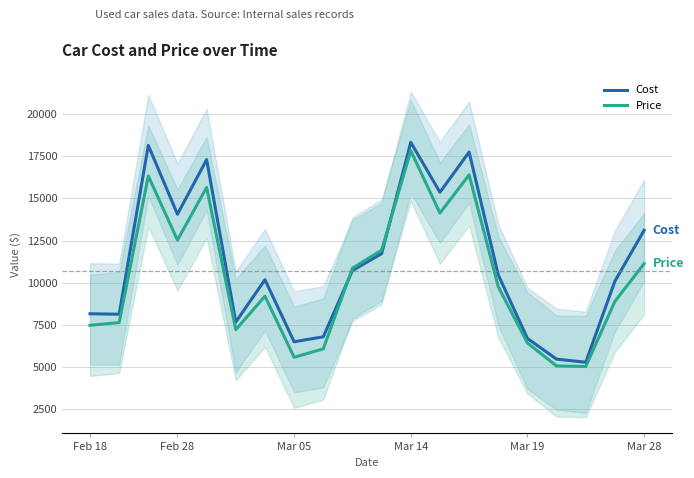

How many data points in Price are above 9766?

10